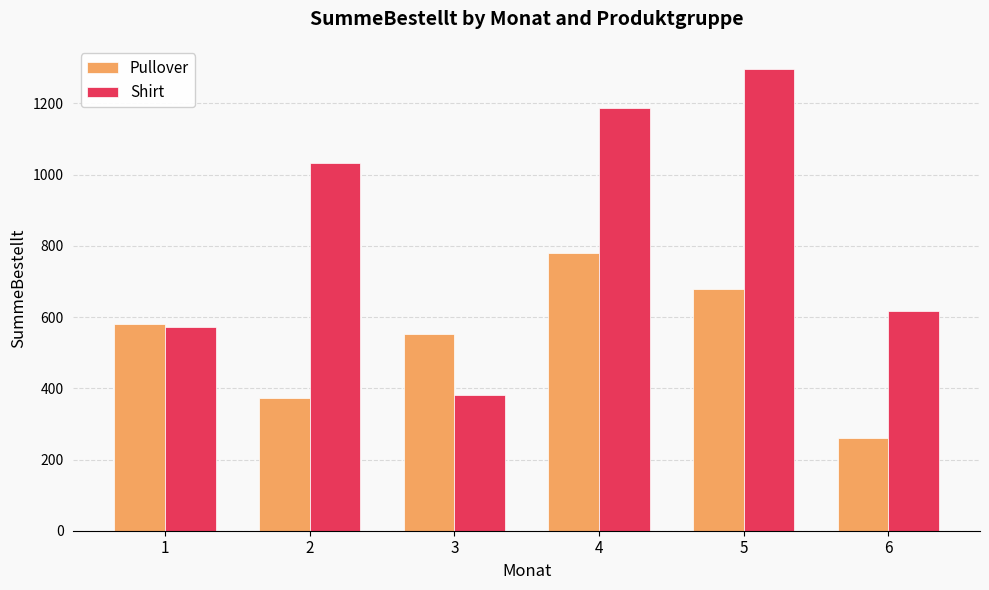

What is the minimum value for Pullover?

261